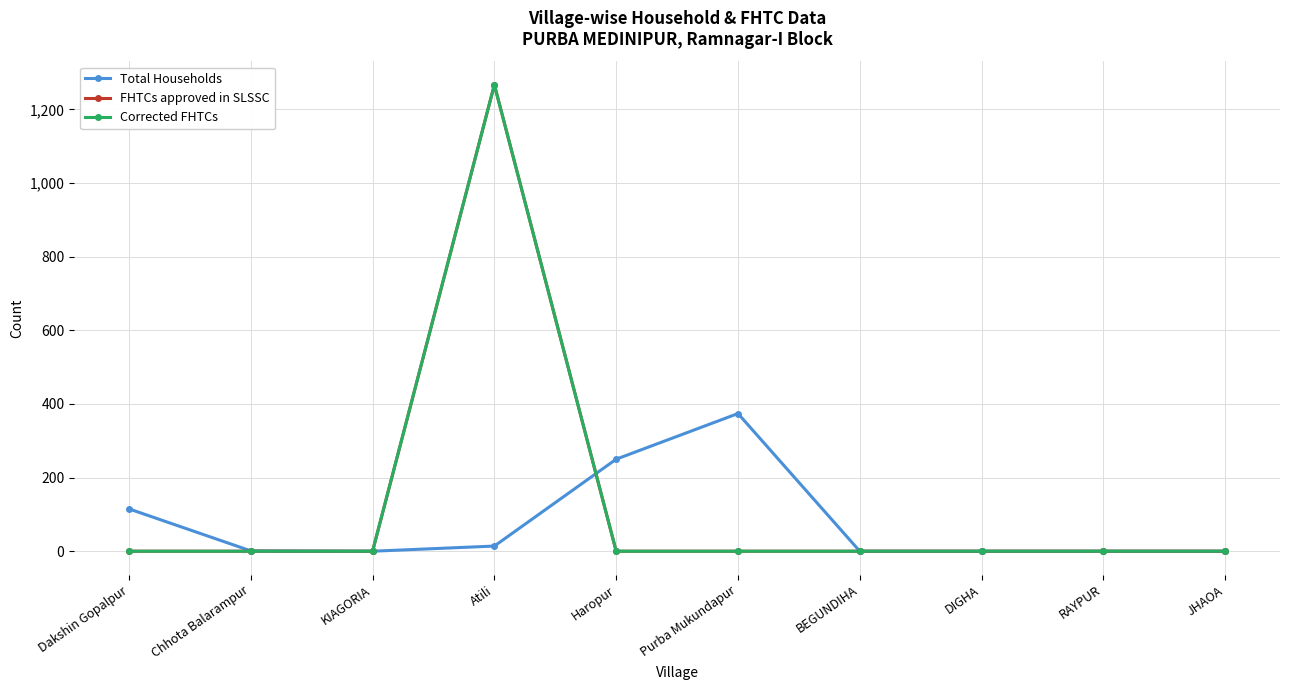

What is the sum of the Total Households values at JHAOA and Dakshin Gopalpur?

115